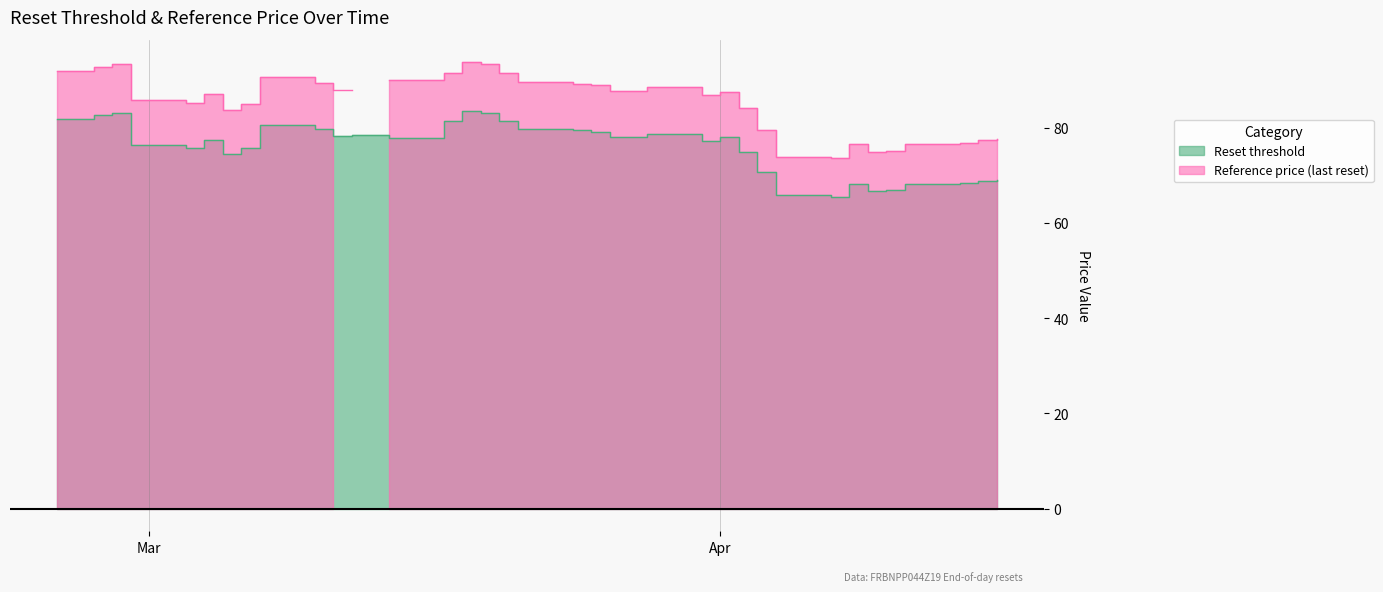

The value of Reset threshold at 2025-04-14 is 68.4. True or false?

True